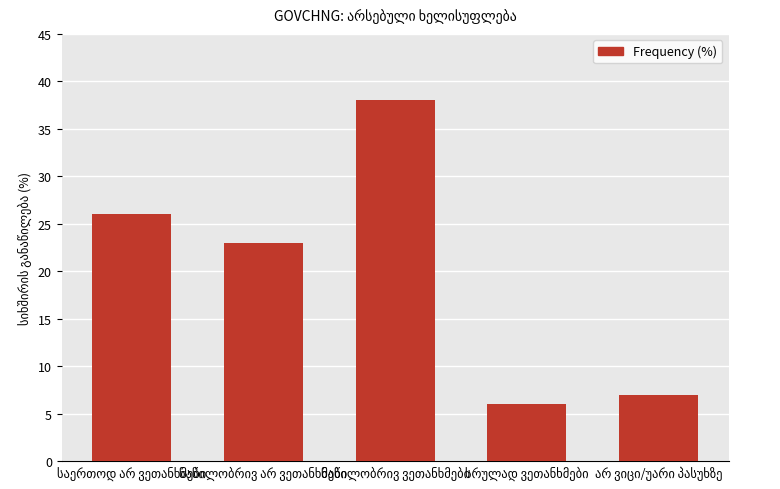

Are the bars horizontal?

No